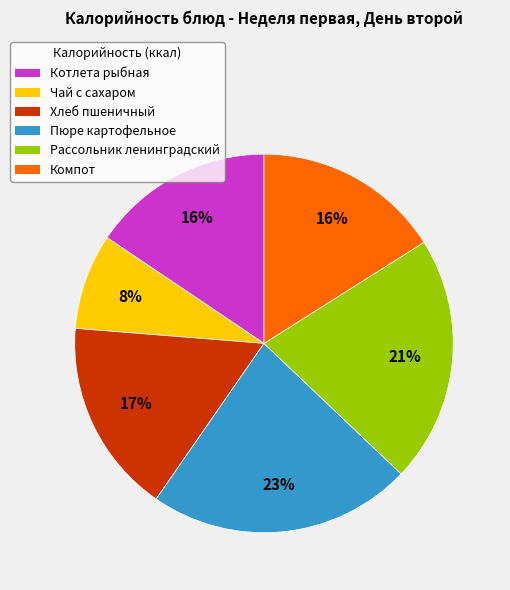

Is it true that Компот is 7% of the pie?

False